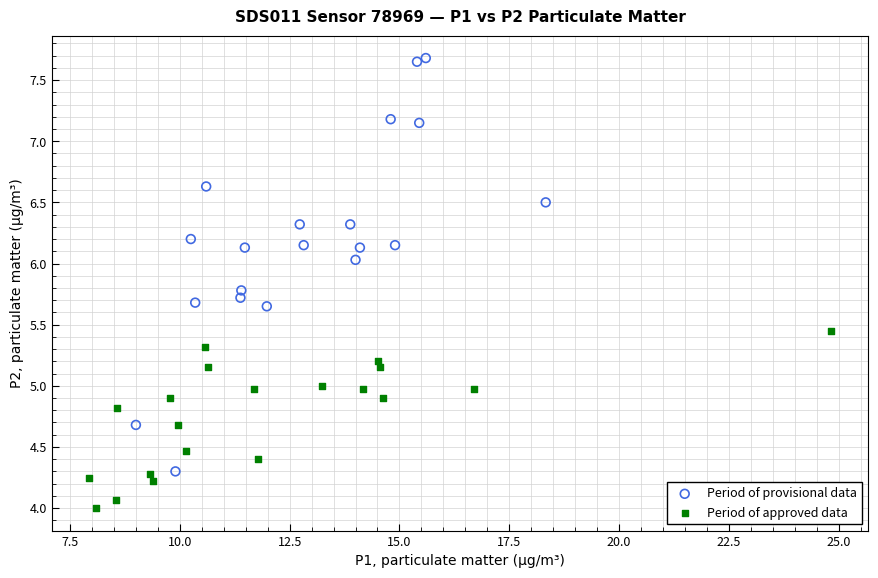

Which series reaches the minimum Y coordinate?

Period of approved data